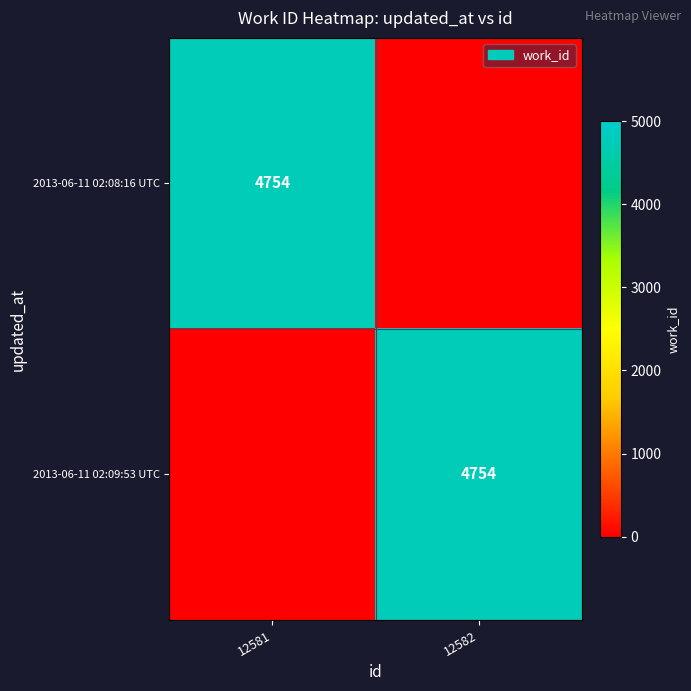

Is it true that 2013-06-11 02:09:53 UTC equals 2009 at 12582?

False